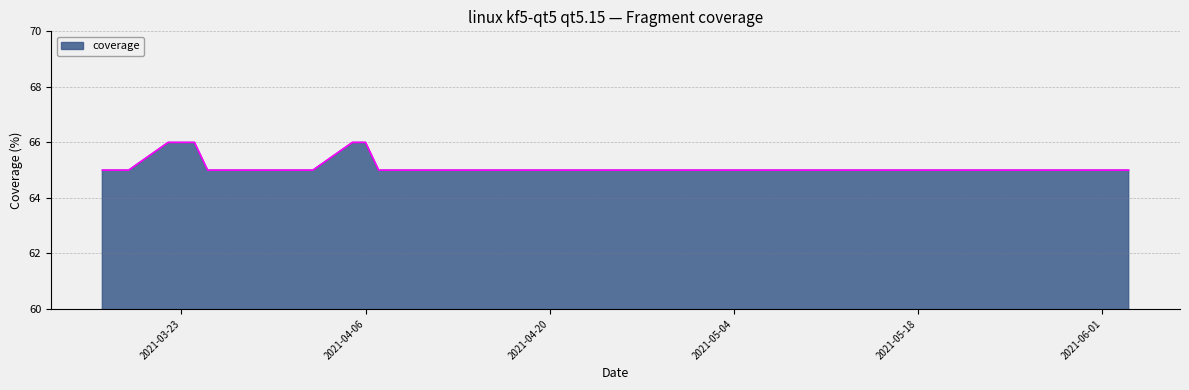

What is the greatest value displayed?

66